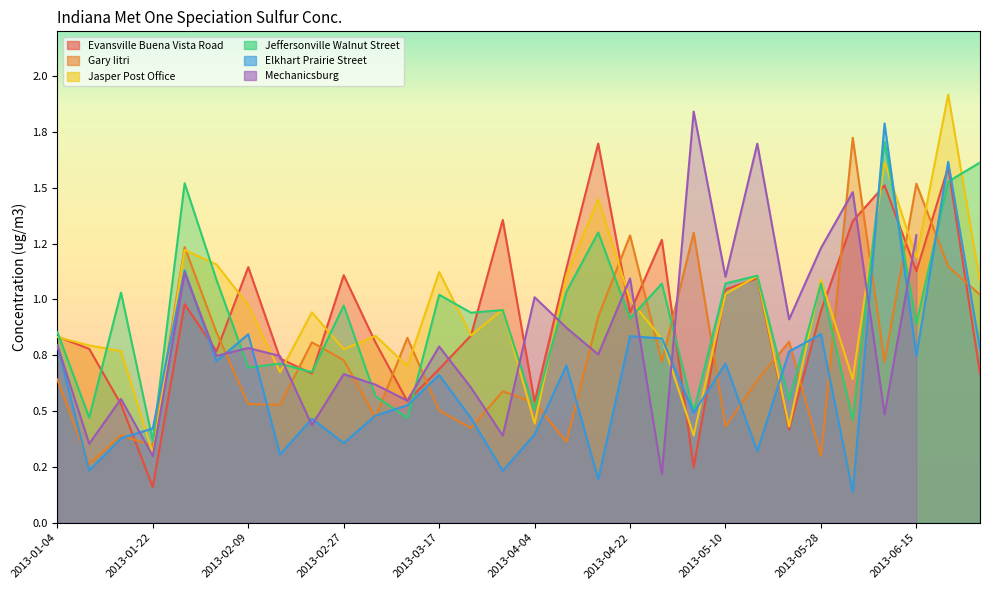

What is the difference between the highest and lowest values at 2013-02-21?

0.5